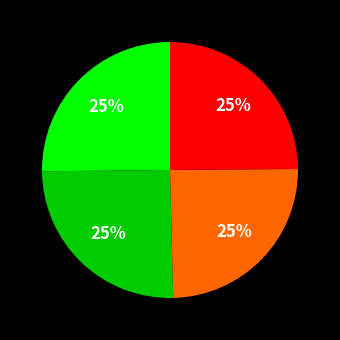

Is there a majority slice in this chart?

No